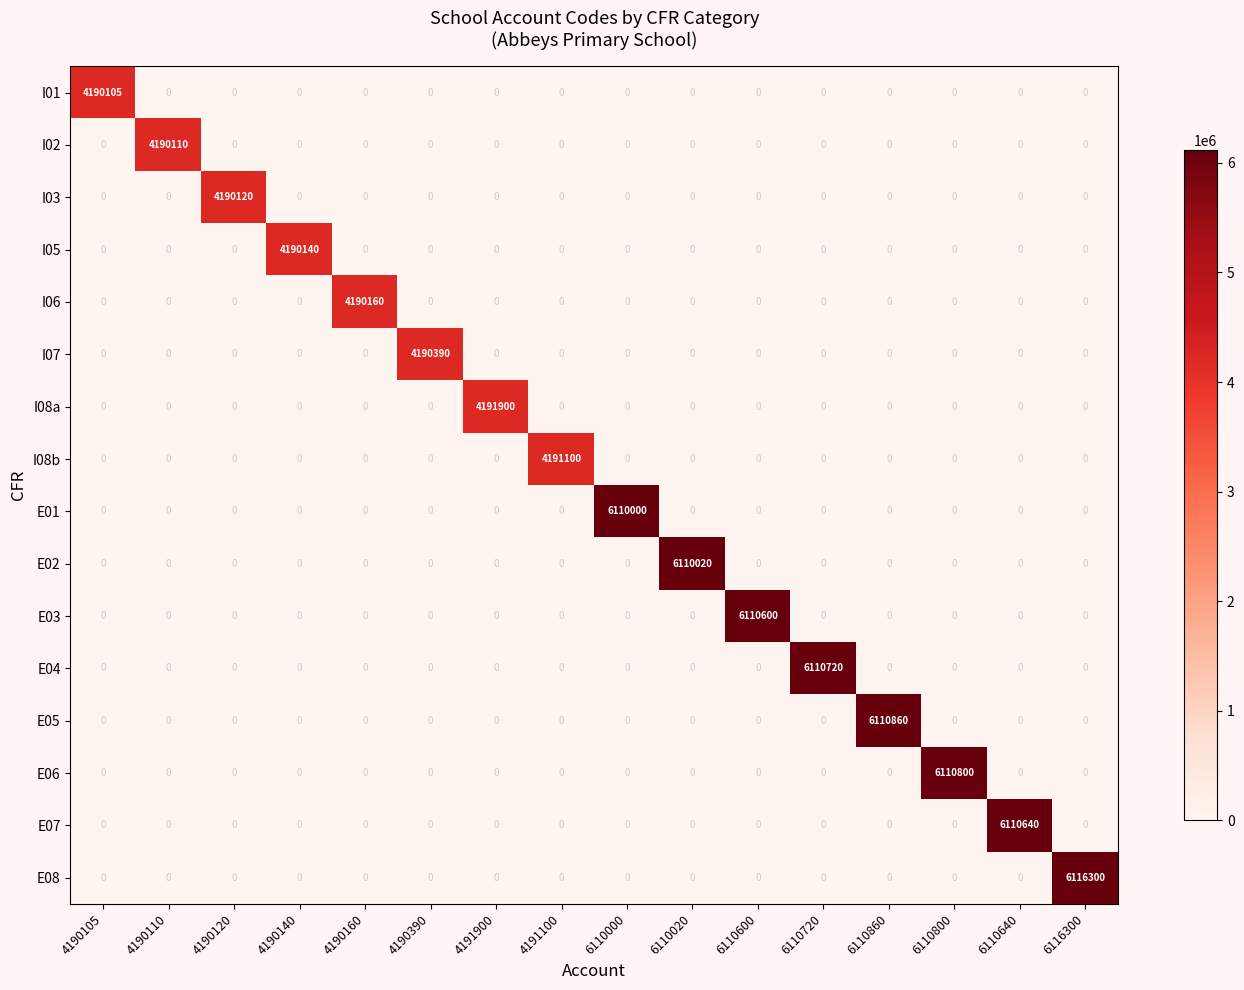

What is the sum of all I08b values?

4191100